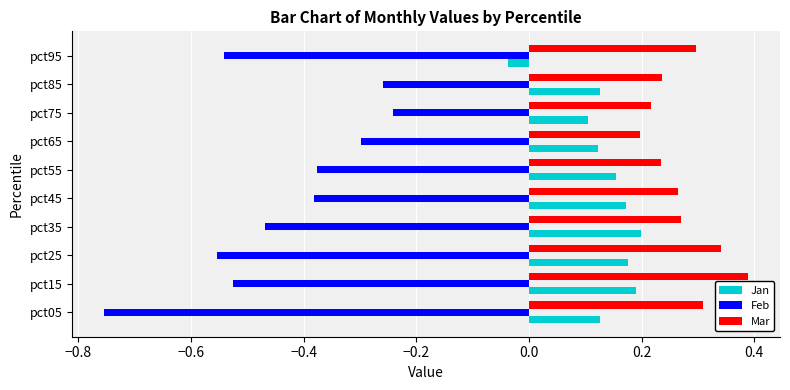

How many data points does each series have?

10